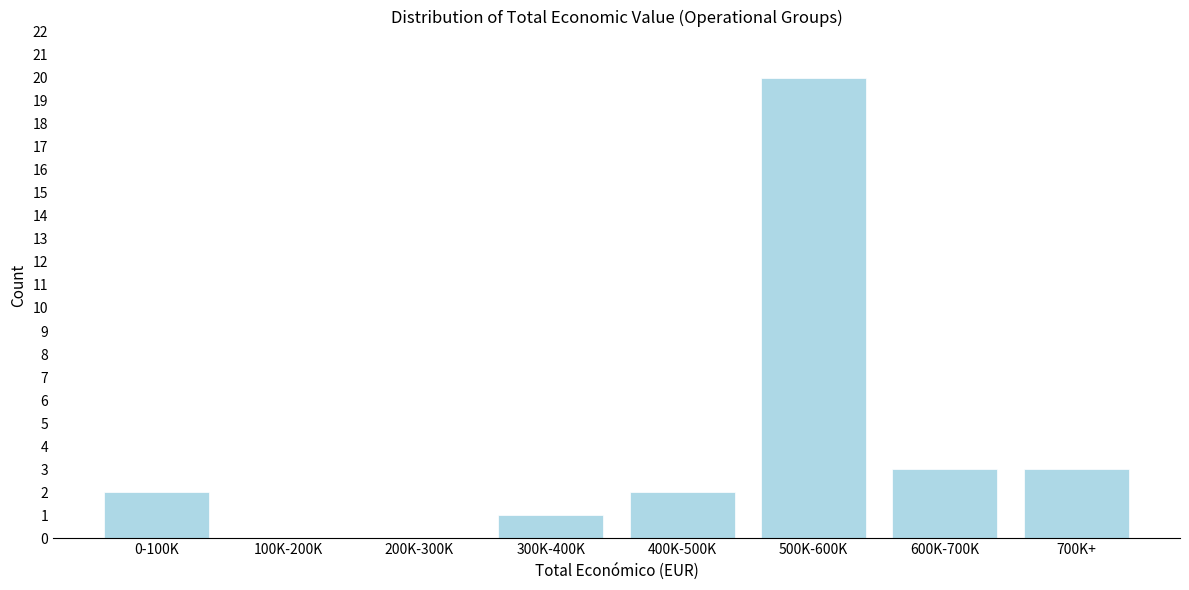

Reading left to right, list all the values displayed in this chart.

0-100K=2	100K-200K=0	200K-300K=0	300K-400K=1	400K-500K=2	500K-600K=20	600K-700K=3	700K+=3